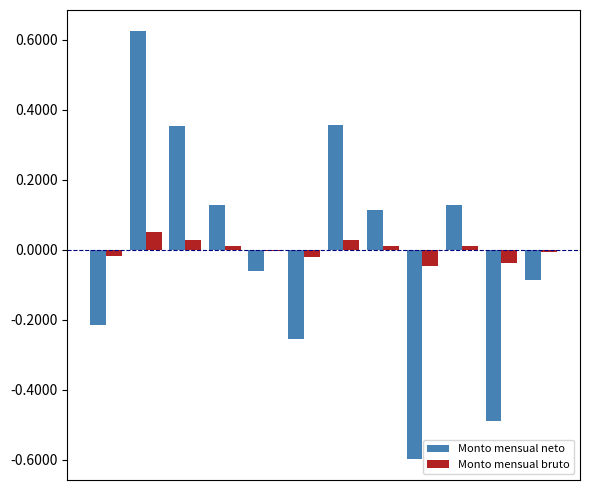

How many distinct data groups are displayed?

2